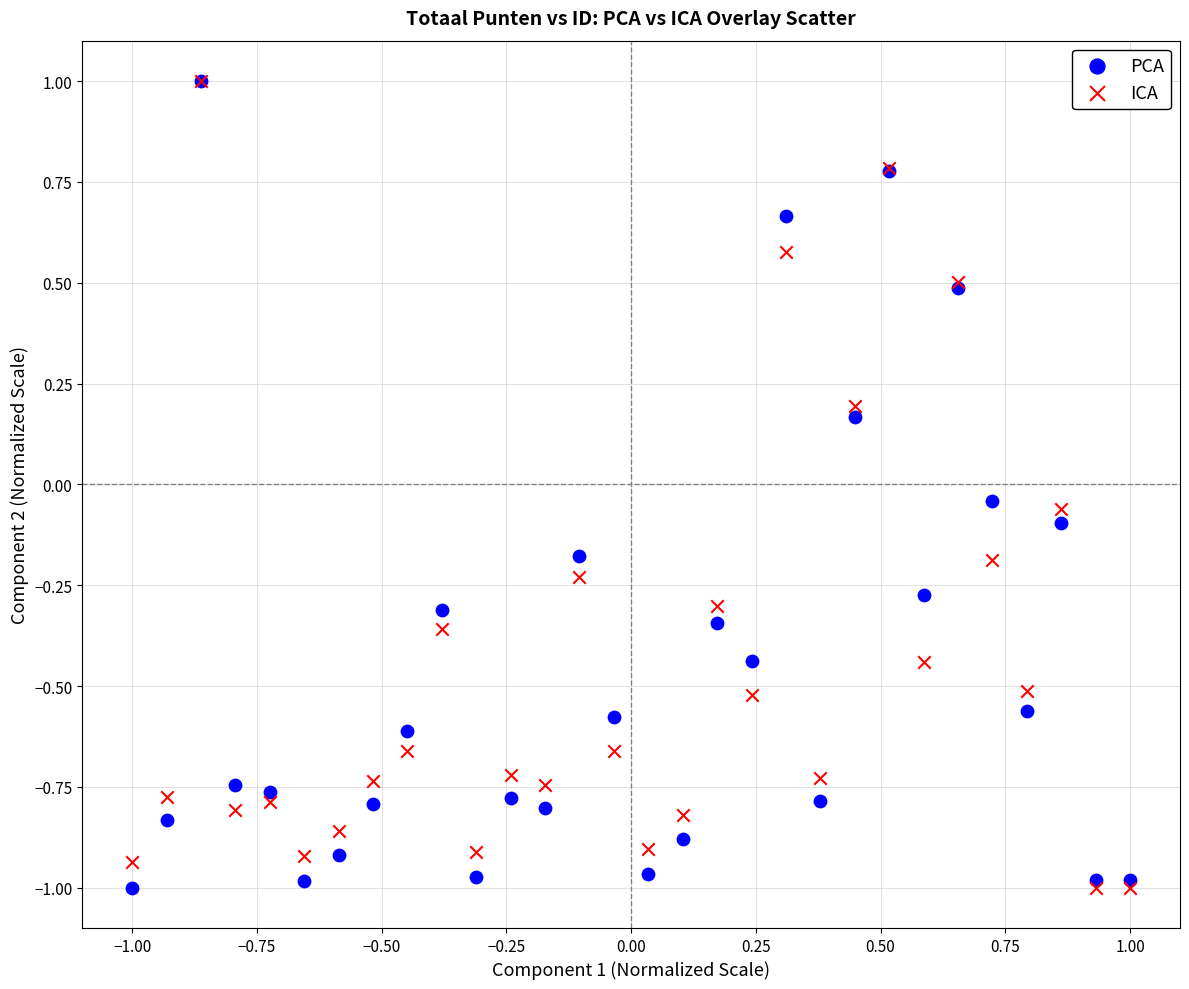

What are all the series names shown in the legend?

PCA, ICA